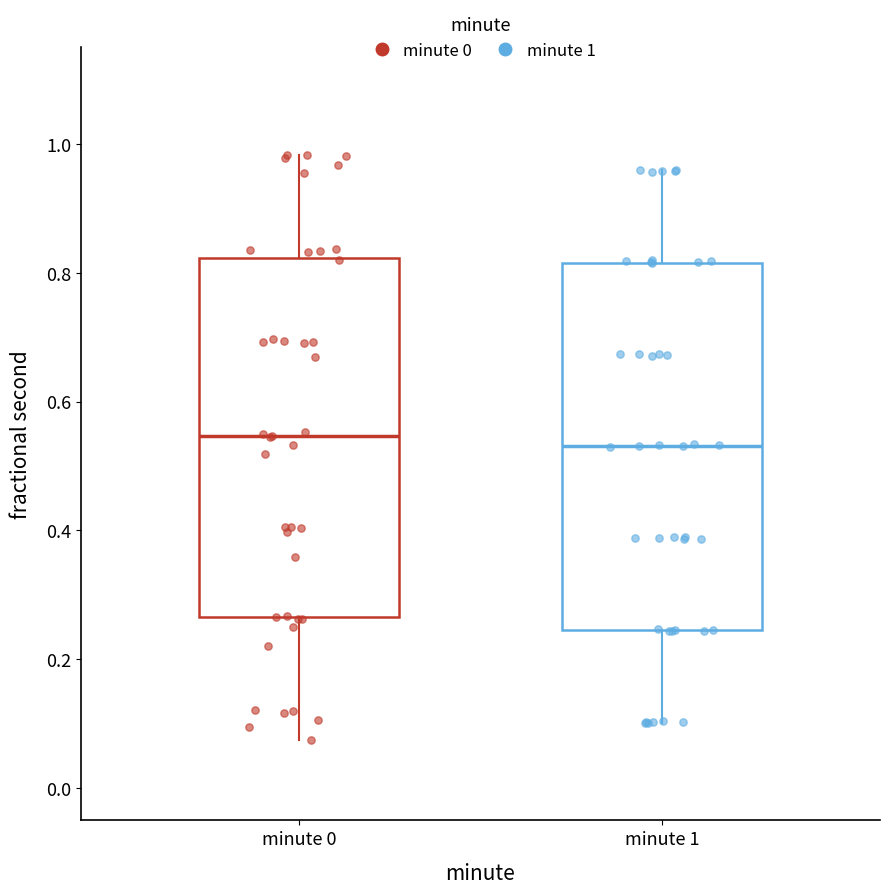

Where does the upper whisker of the box for minute 1 end on the y-axis? The values are not printed on the chart, so give them approximately, as read against the axis.

0.96